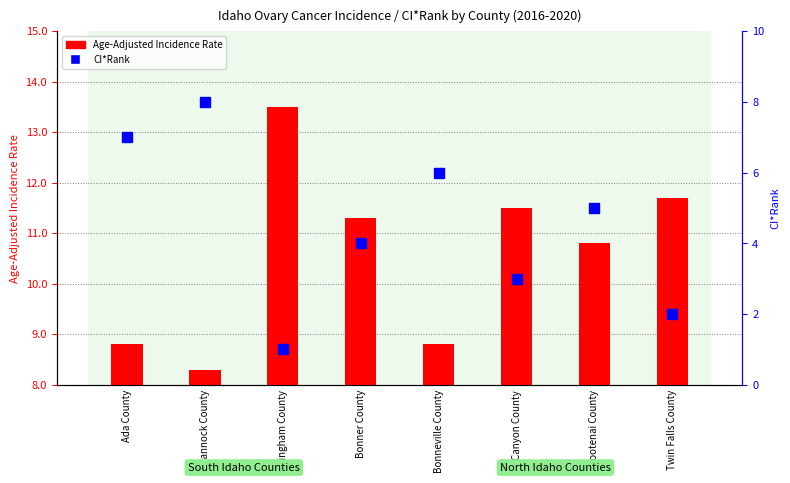

The chart shows a value of 4 at Bonner County. True or false?

True